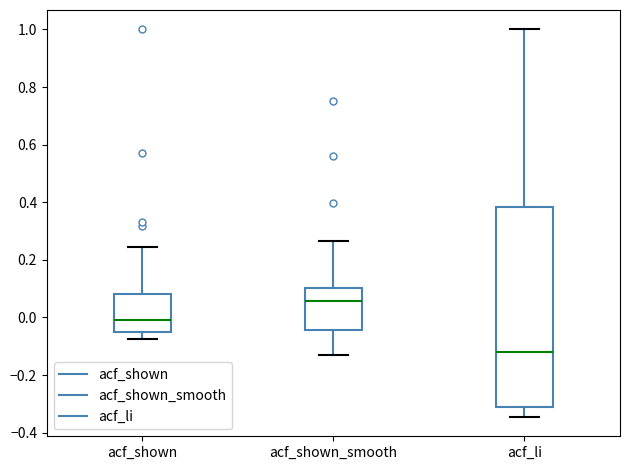

Reading left to right, read every box against the y-axis: the position of its median line, the range the box covers, and the ends of its whiskers. The values are not printed on the chart, so give them approximately, as read against the axis.

acf_shown: median 0.00, box -0.04 to 0.08, whiskers -0.08 to 0.24
acf_shown_smooth: median 0.06, box -0.04 to 0.10, whiskers -0.14 to 0.26
acf_li: median -0.12, box -0.30 to 0.38, whiskers -0.34 to 1.00